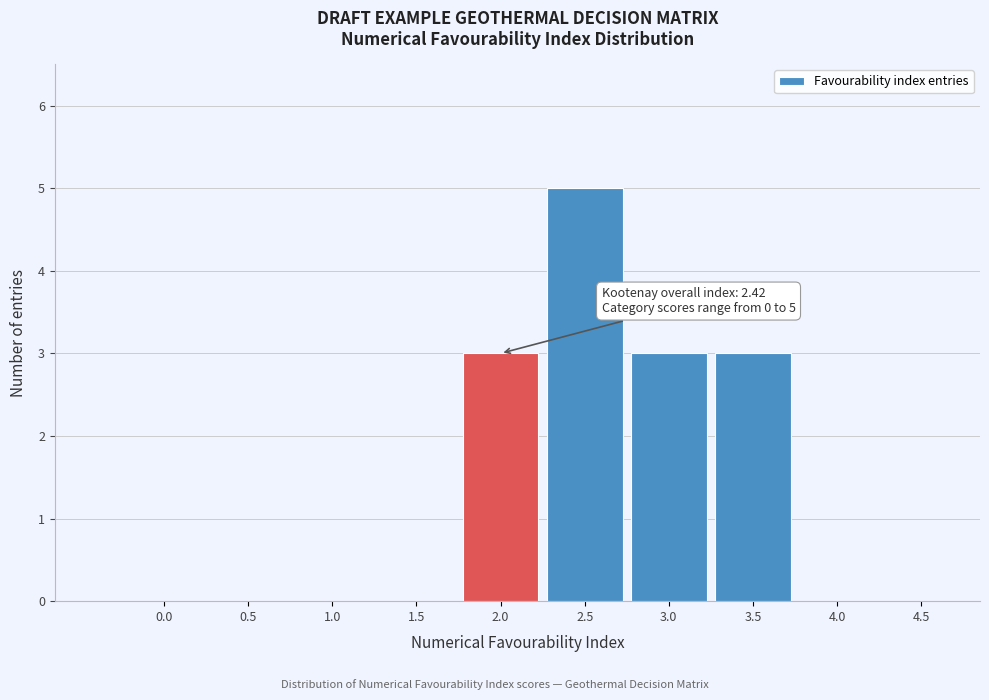

Reading left to right, extract all data points from this chart.

0.0=0	0.5=0	1.0=0	1.5=0	2.0=3	2.5=5	3.0=3	3.5=3	4.0=0	4.5=0